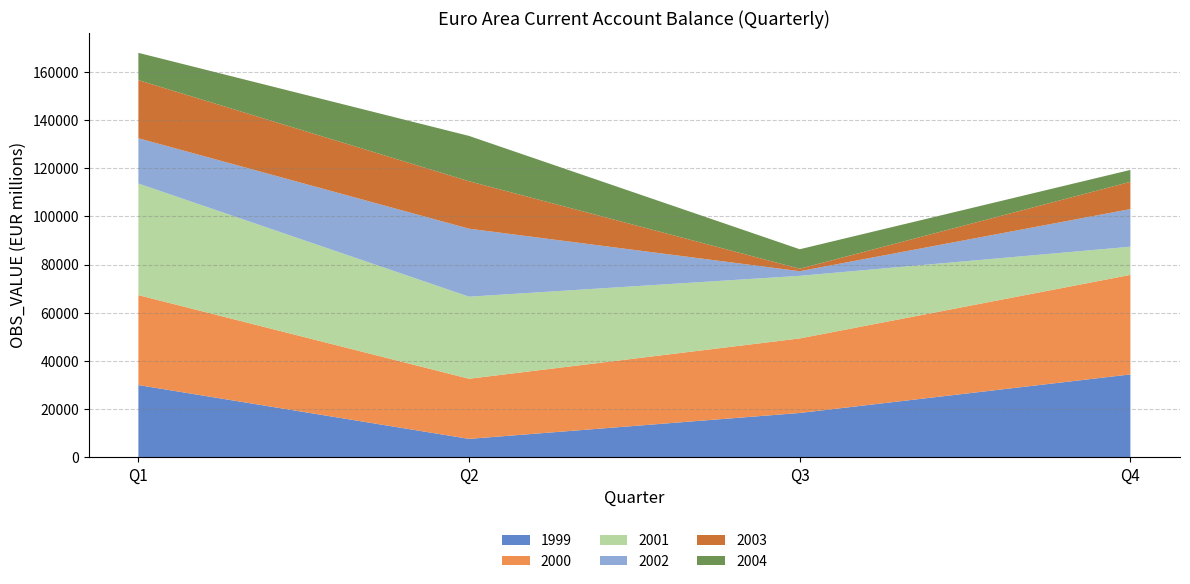

What is the total value across all series at Q4?

119281.2